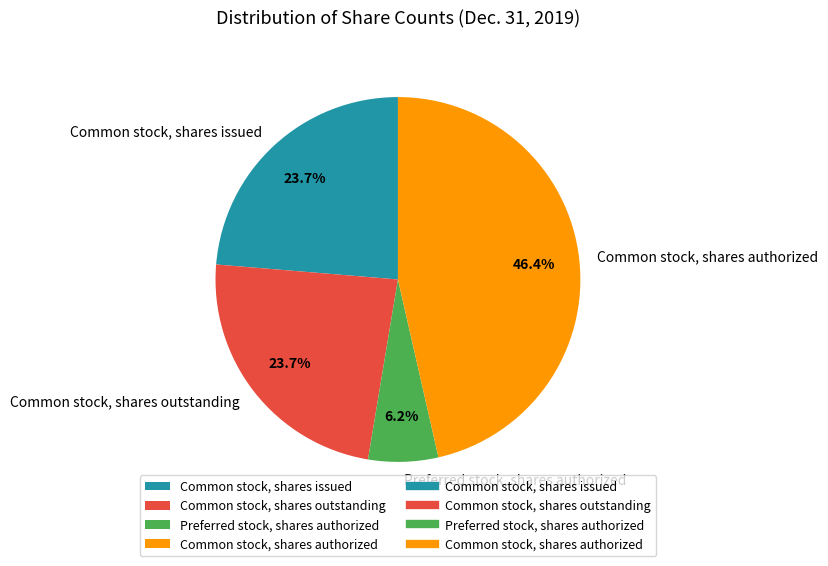

Is there any slice that represents more than half of the pie?

No